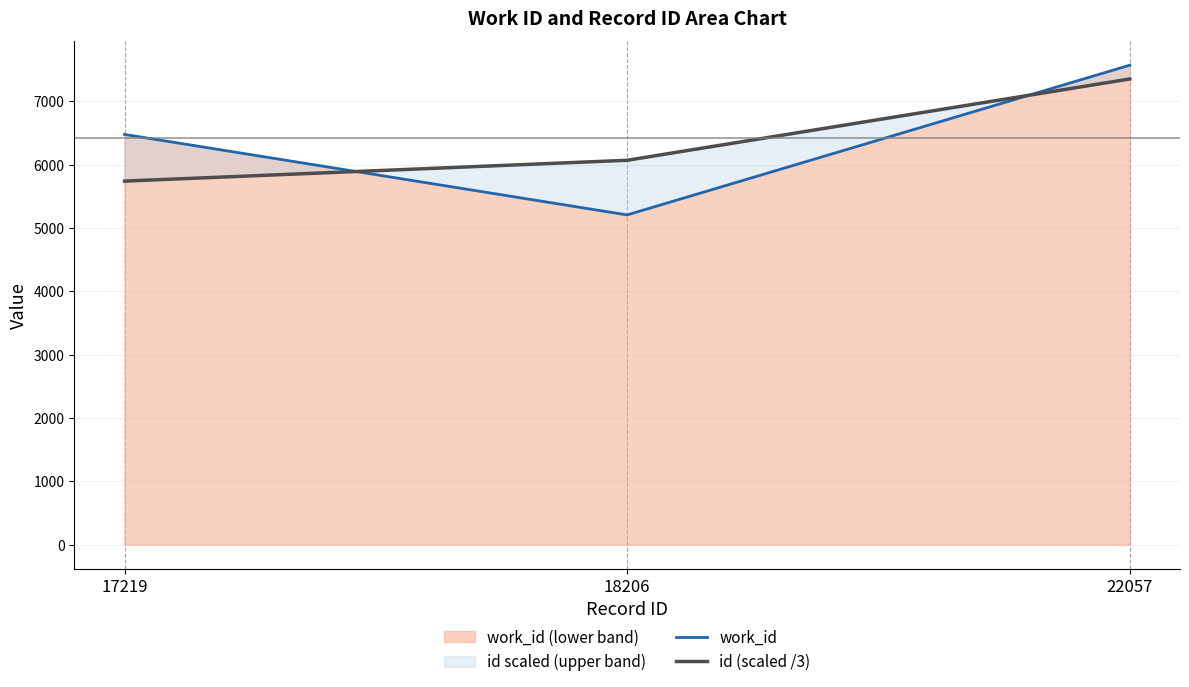

What is the highest value of the id (scaled /3) series?

7352.3